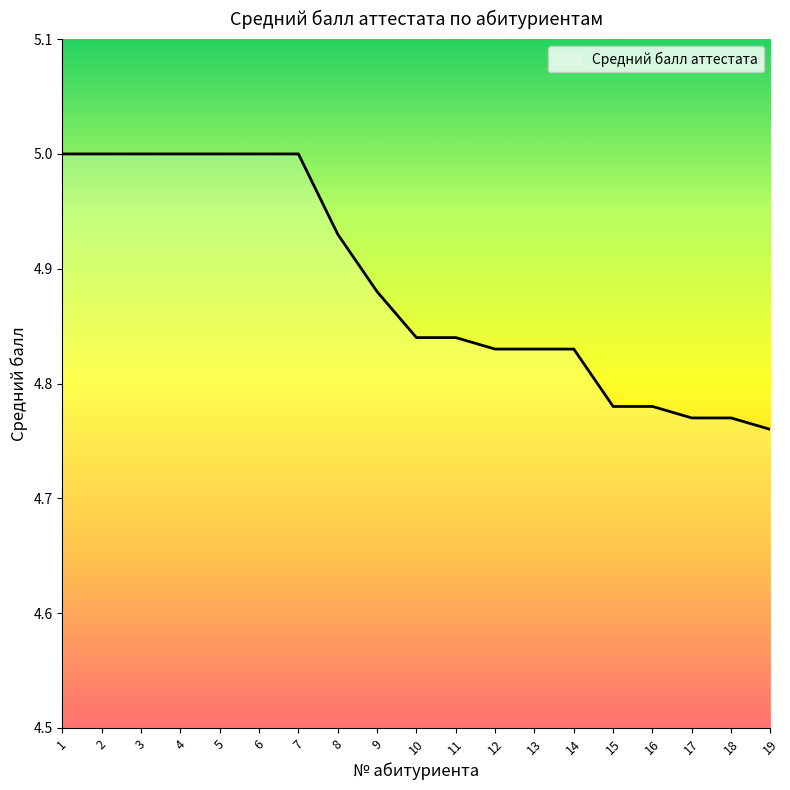

What is the difference between the second highest and minimum values?

0.2